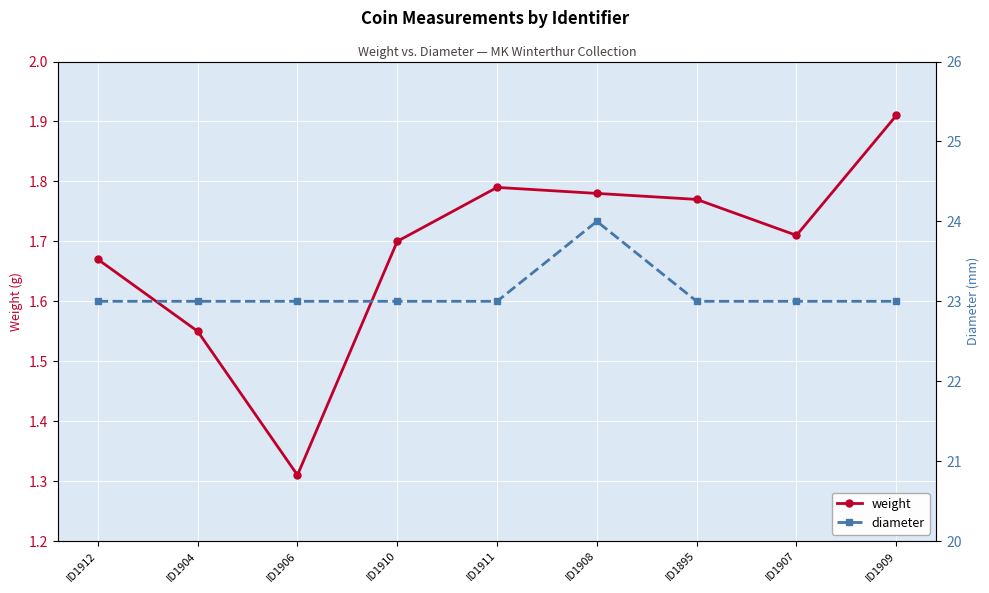

What is the difference between the maximum and second lowest values in the diameter series?

1.0